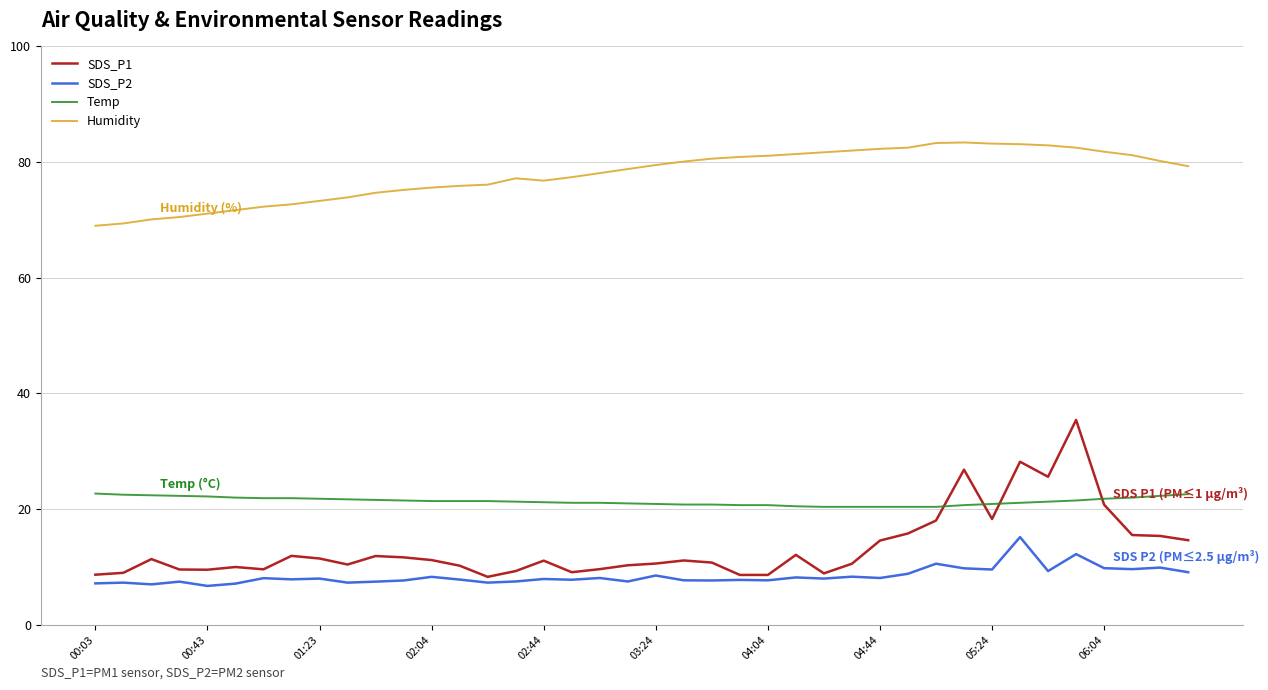

True or false: Humidity and Temp intersect in this chart.

False